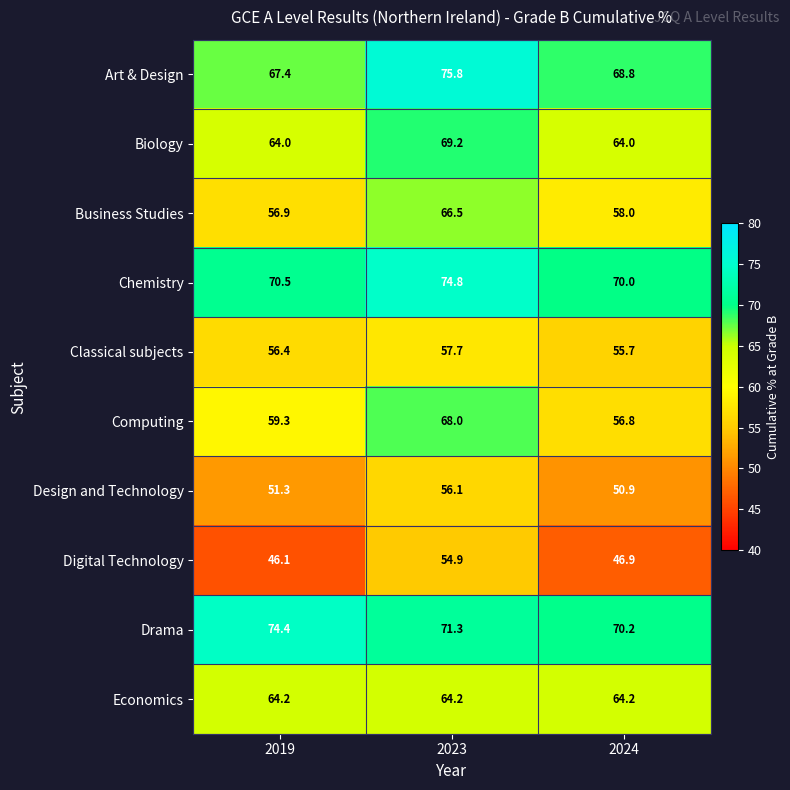

Reading right to left, what are all the values shown in this chart?

Art & Design: 2024=68.8	2023=75.8	2019=67.4
Biology: 2024=64.0	2023=69.2	2019=64.0
Business Studies: 2024=58.0	2023=66.5	2019=56.9
Chemistry: 2024=70.0	2023=74.8	2019=70.5
Classical subjects: 2024=55.7	2023=57.7	2019=56.4
Computing: 2024=56.8	2023=68.0	2019=59.3
Design and Technology: 2024=50.9	2023=56.1	2019=51.3
Digital Technology: 2024=46.9	2023=54.9	2019=46.1
Drama: 2024=70.2	2023=71.3	2019=74.4
Economics: 2024=64.2	2023=64.2	2019=64.2